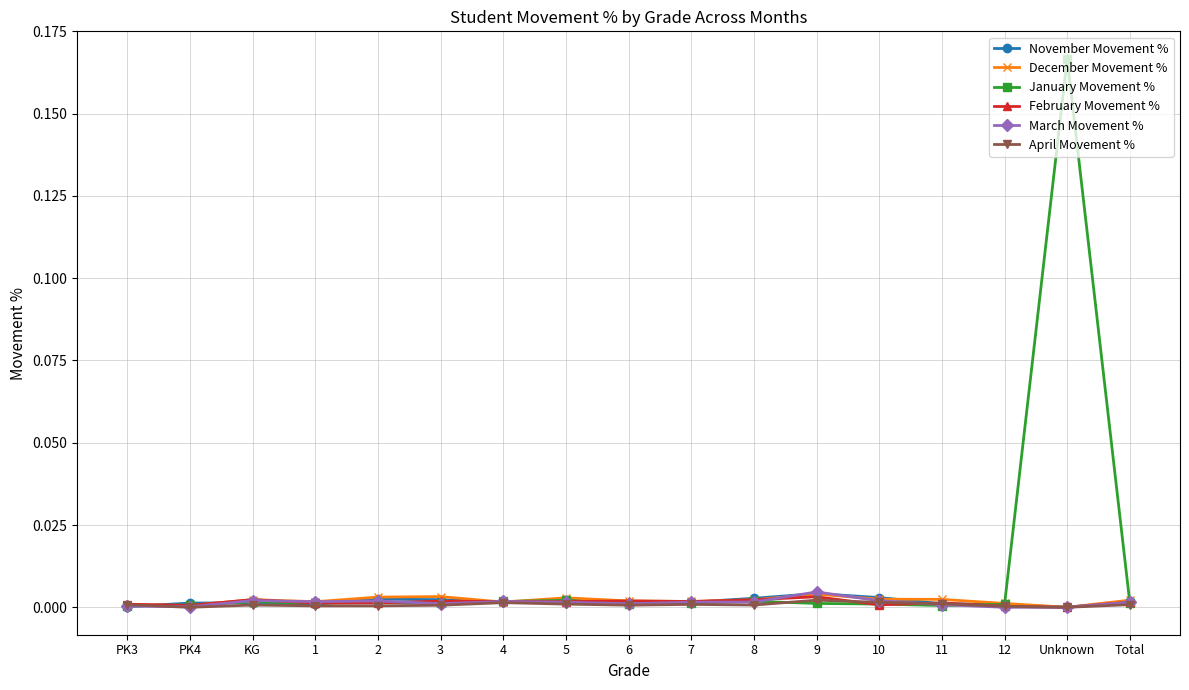

How many lines are shown in the chart?

6